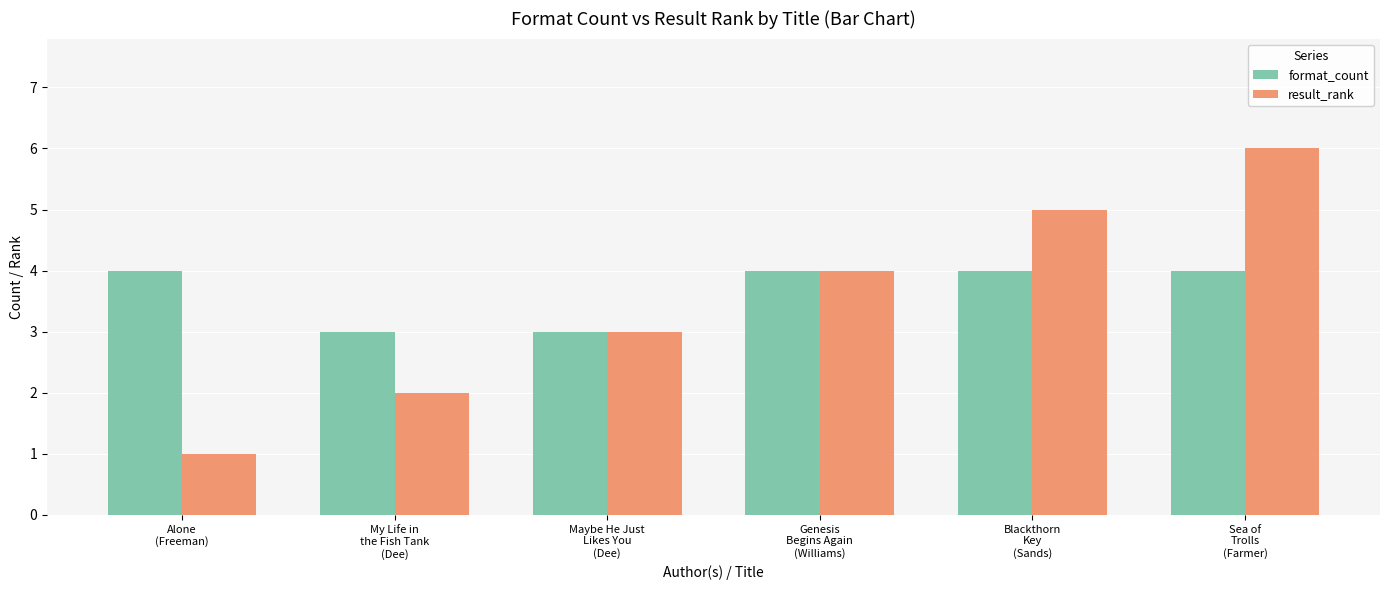

What is the average value of the format_count series?

4